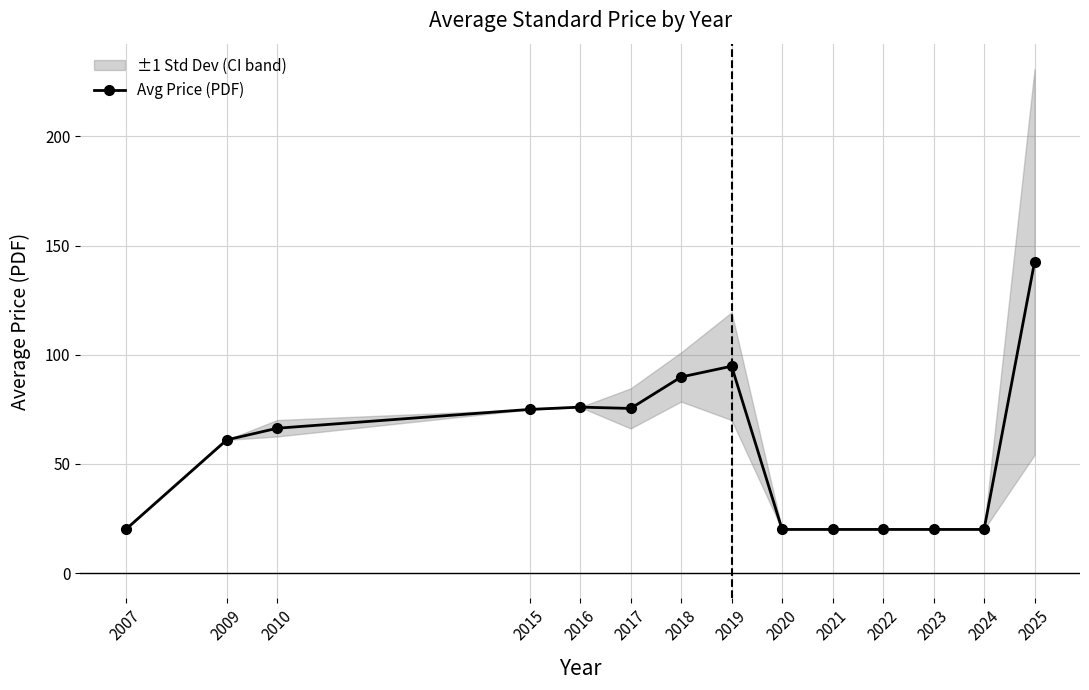

What is the maximum value shown in the chart?

142.5